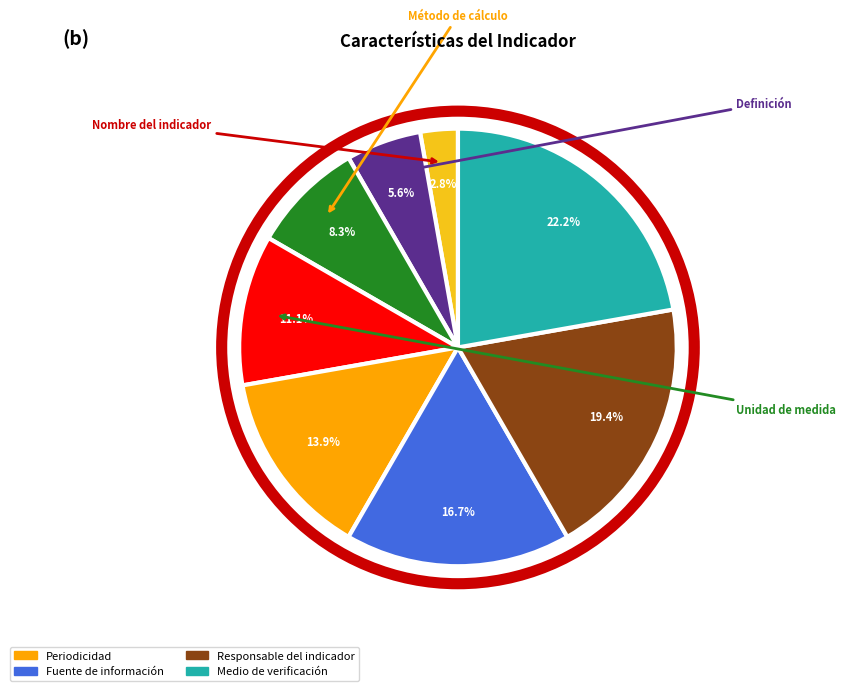

To the nearest percent, what is the average slice percentage?

12%